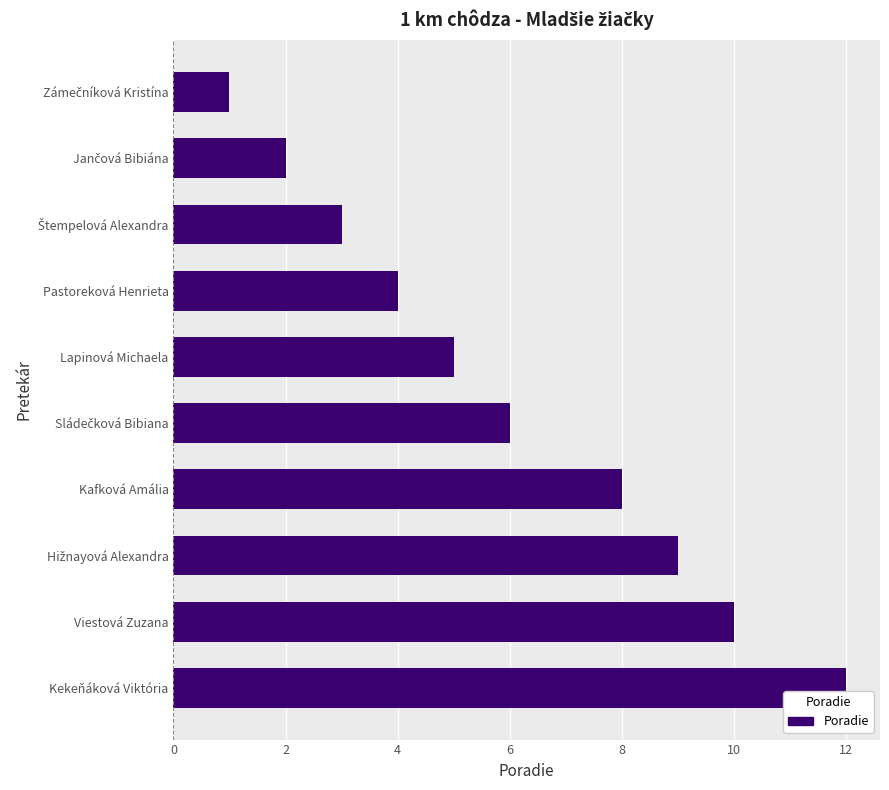

Reading bottom to top, what are all the values shown in this chart?

12	10	9	8	6	5	4	3	2	1